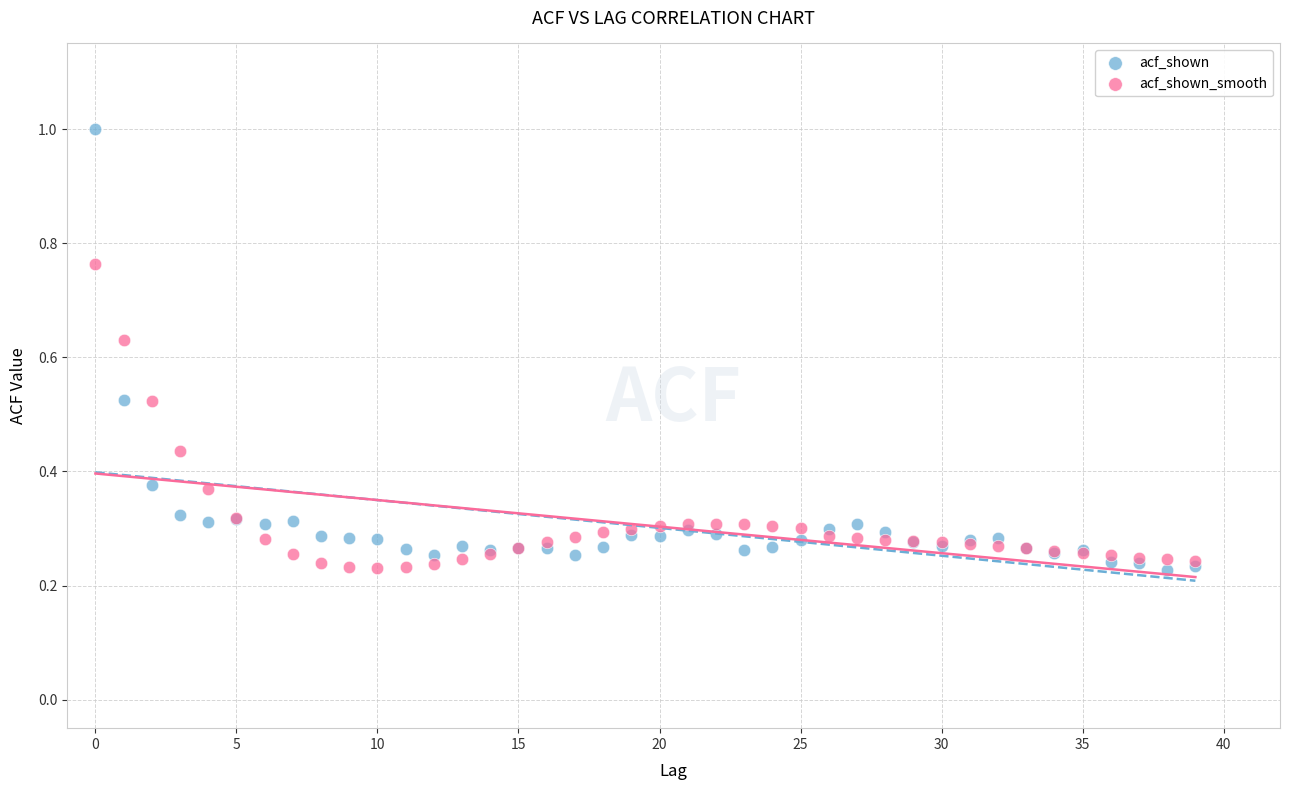

What are all the series names shown in the legend?

acf_shown, acf_shown_smooth